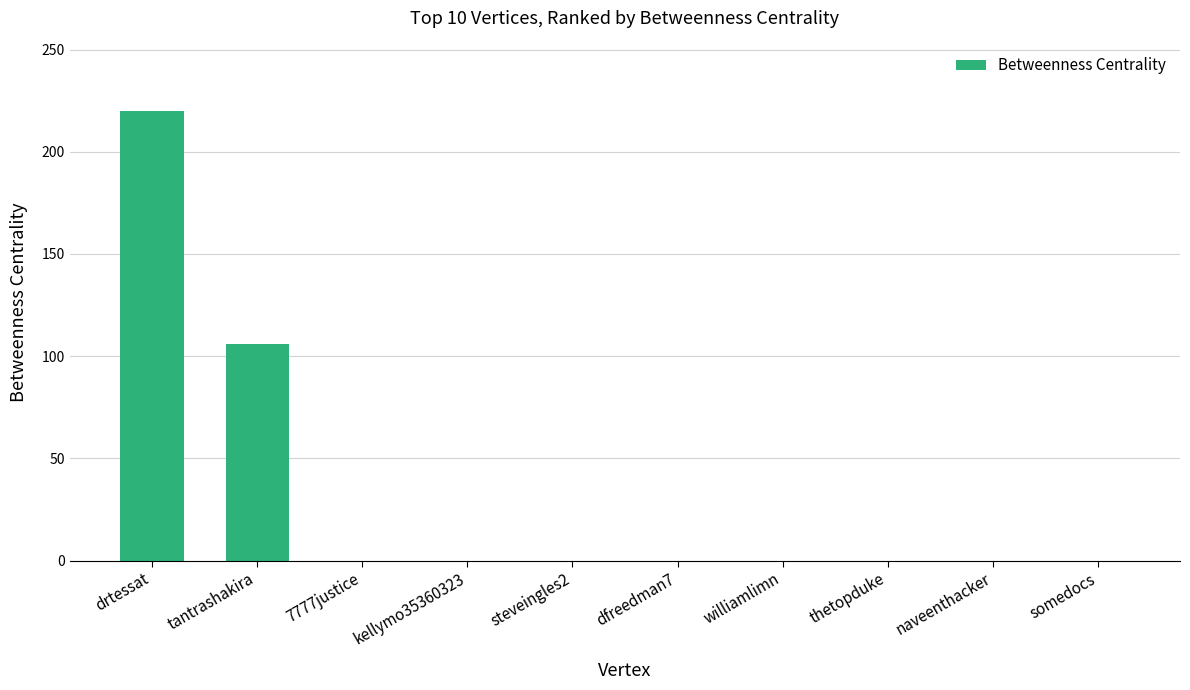

The chart shows a value of 0 at williamlimn. True or false?

True